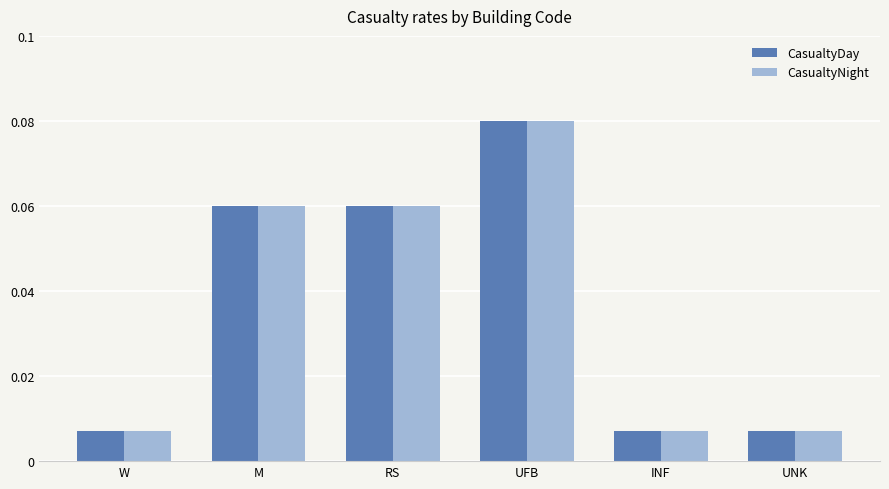

At which category does the chart reach its peak across all series?

UFB